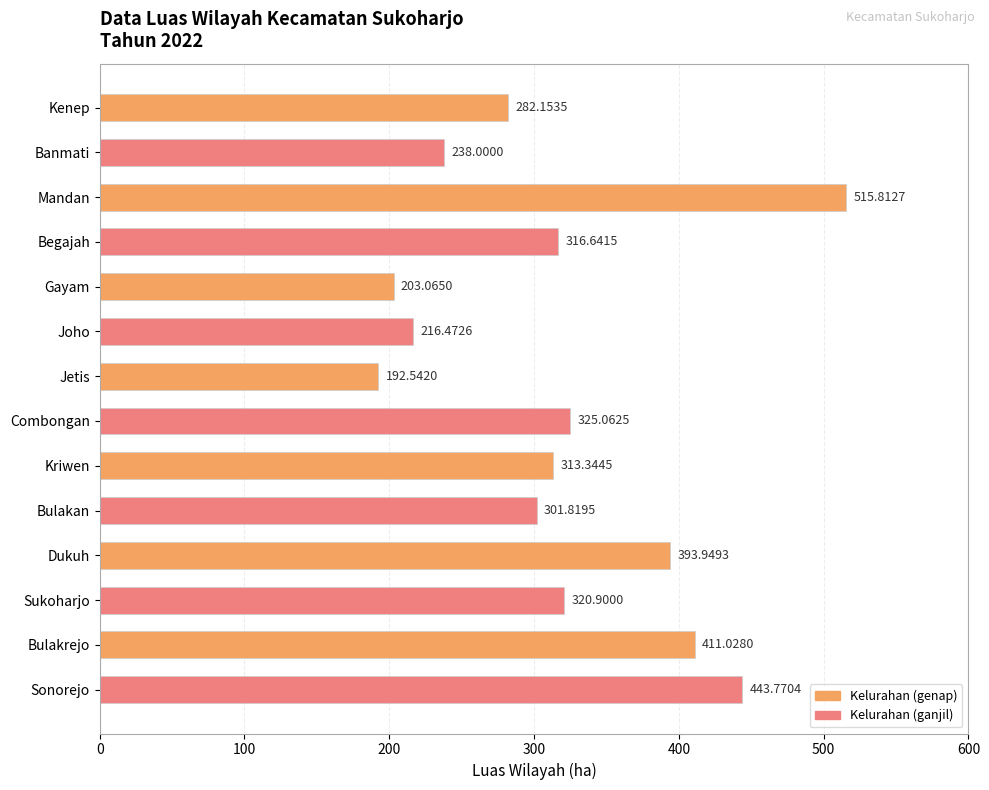

Rank the categories by value from highest to lowest.

Mandan, Sonorejo, Bulakrejo, Dukuh, Combongan, Sukoharjo, Begajah, Kriwen, Bulakan, Kenep, Banmati, Joho, Gayam, Jetis